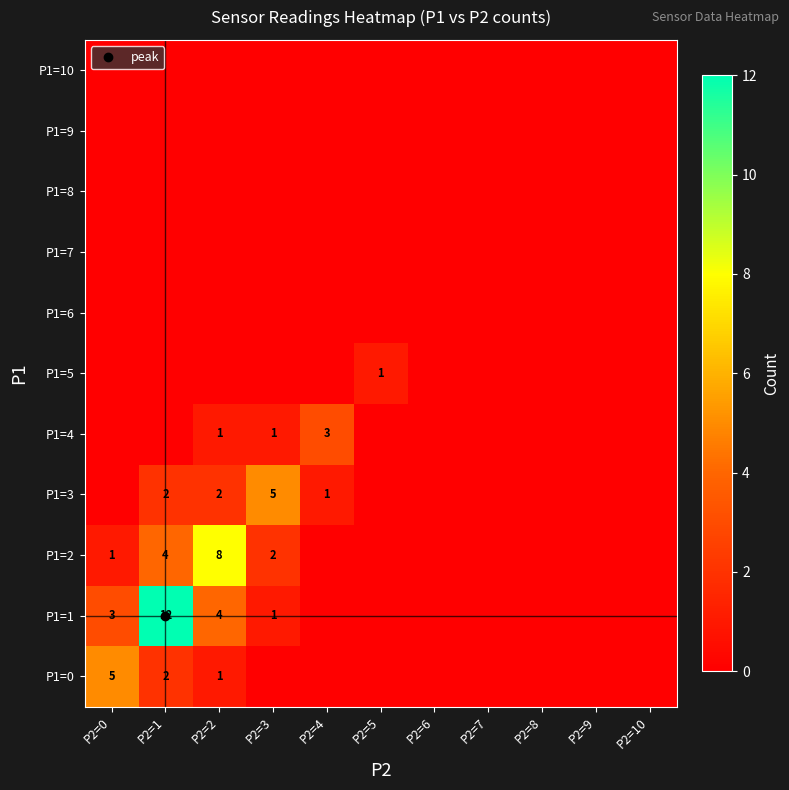

Which has a higher value, P2=2 or P2=5?

P2=2